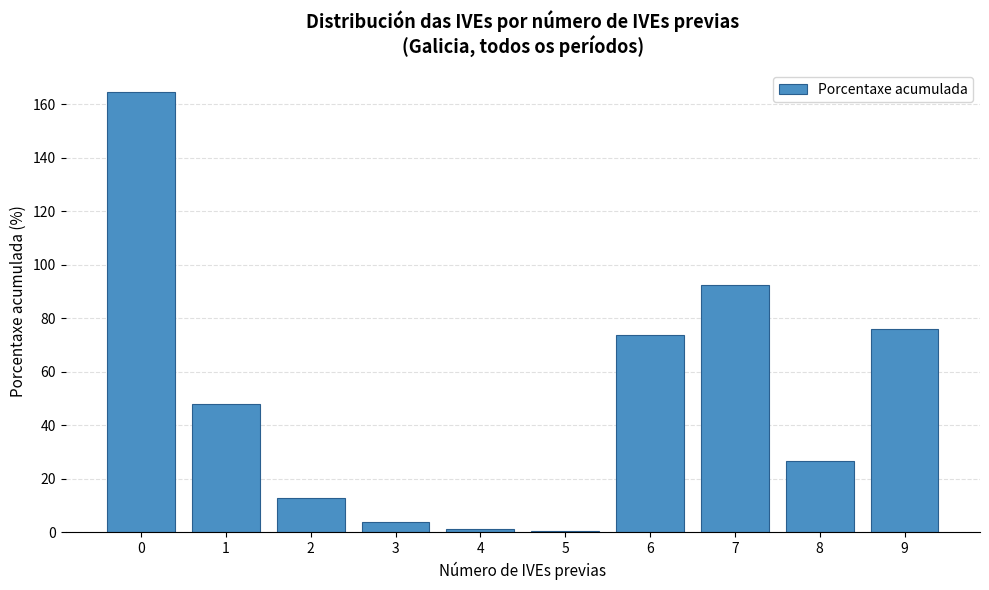

What is the change in value from 0 to 1?

-116.5